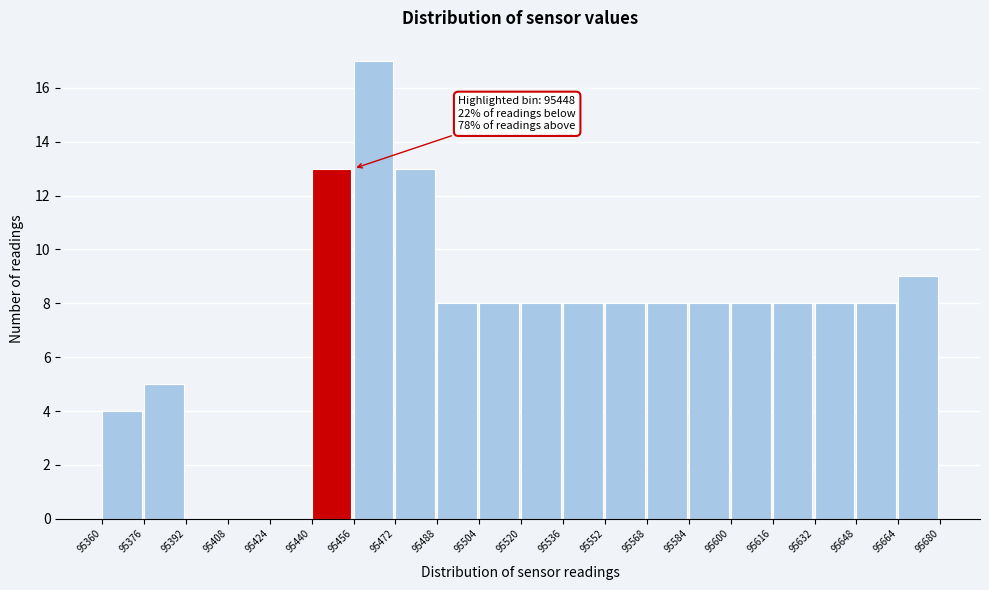

Over which range of the x-axis is the bar tallest?

95456 to 95472